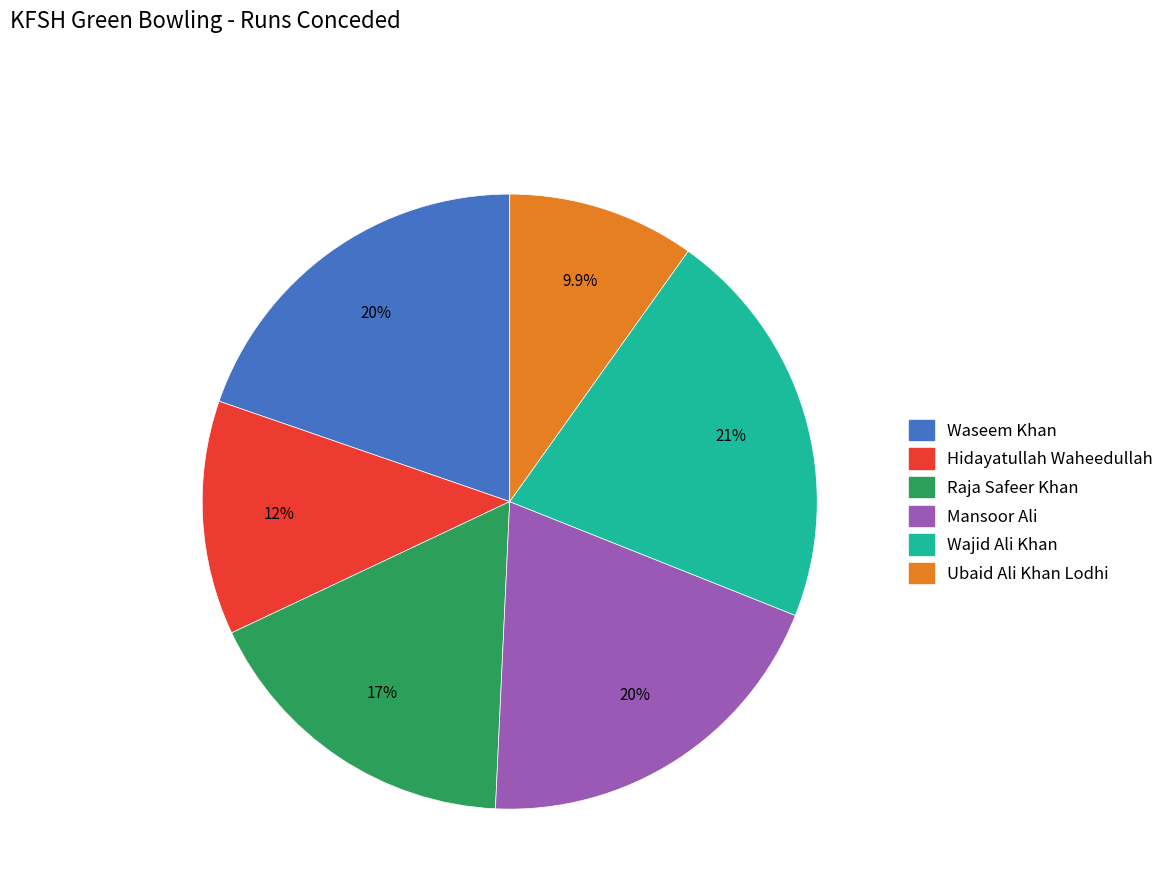

To the nearest percent, what is the difference between the largest and smallest slice percentages?

11%